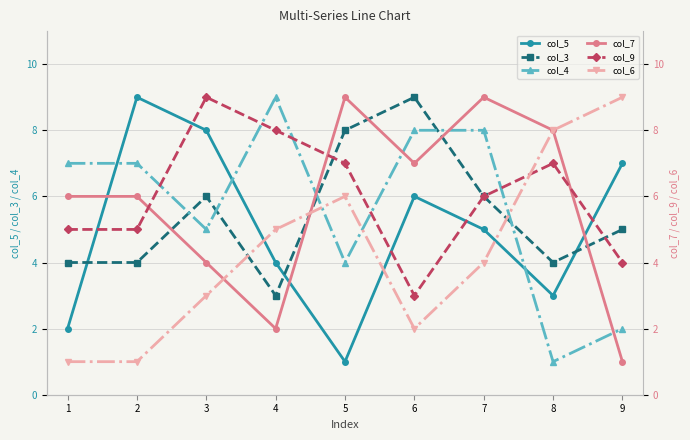

After their last crossing, which series has the higher values: col_9 or col_7?

col_9